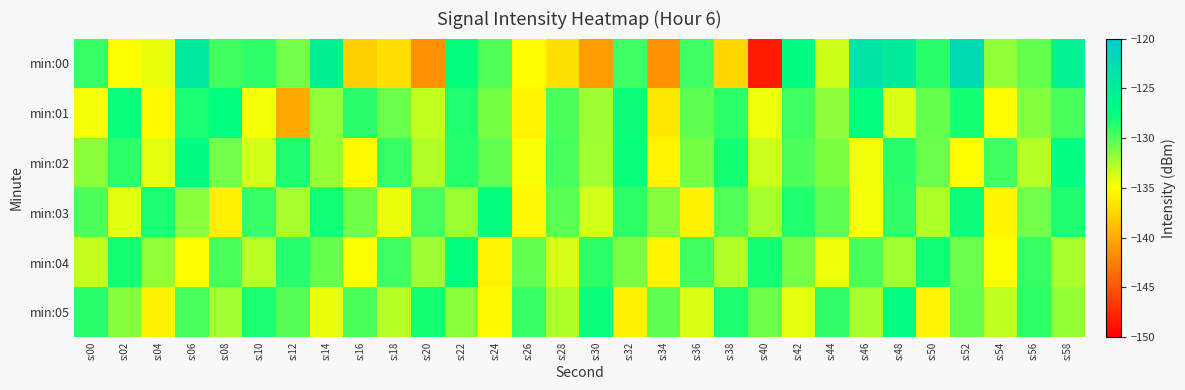

How many data points does each series have?

30